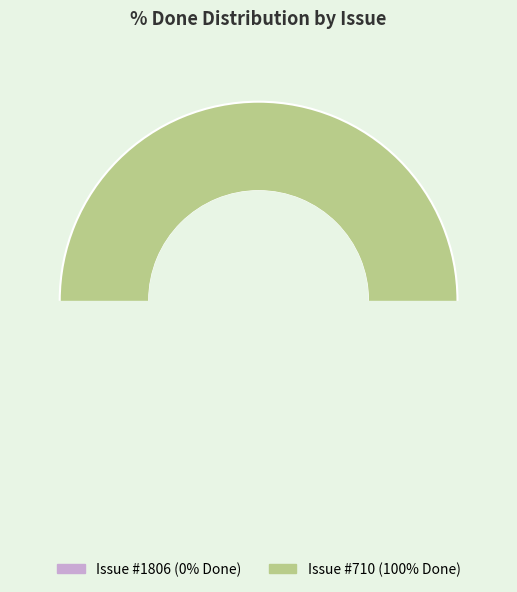

Between 1806 and 710, which is larger?

710